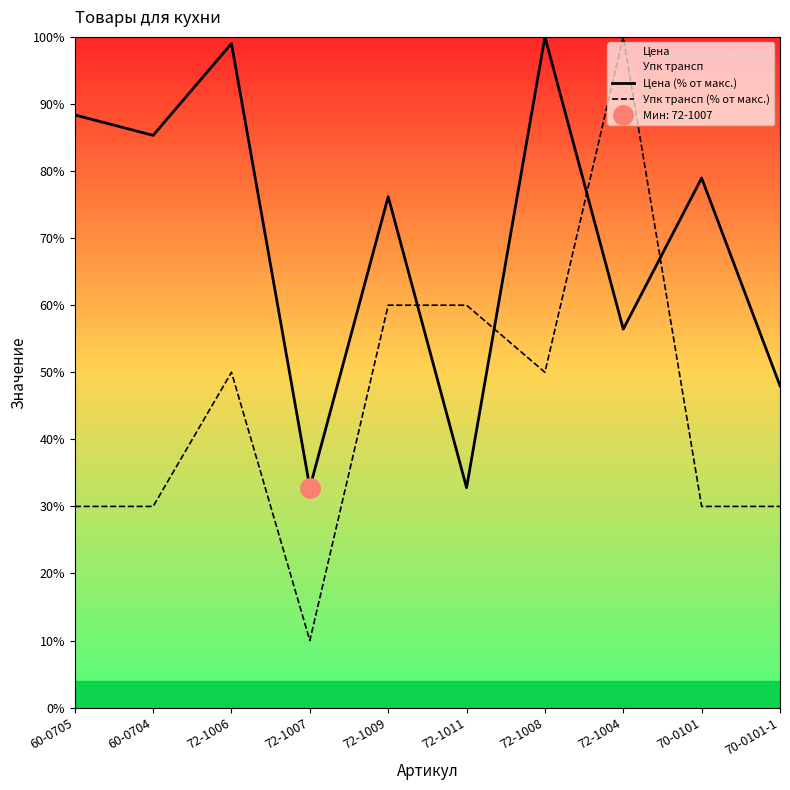

The Упк трансп (% от макс.) series shows 141.8 at 72-1004. True or false?

False